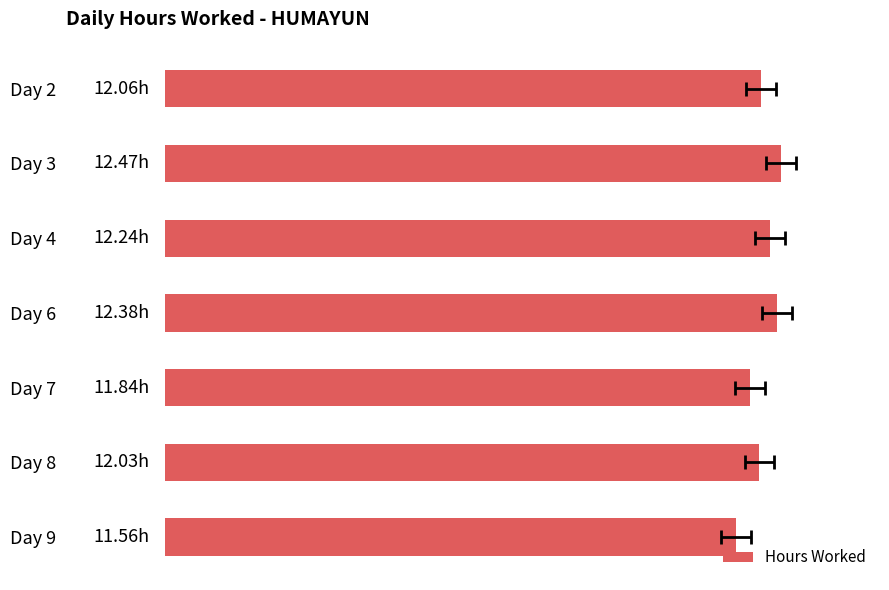

How many values are below 12?

2